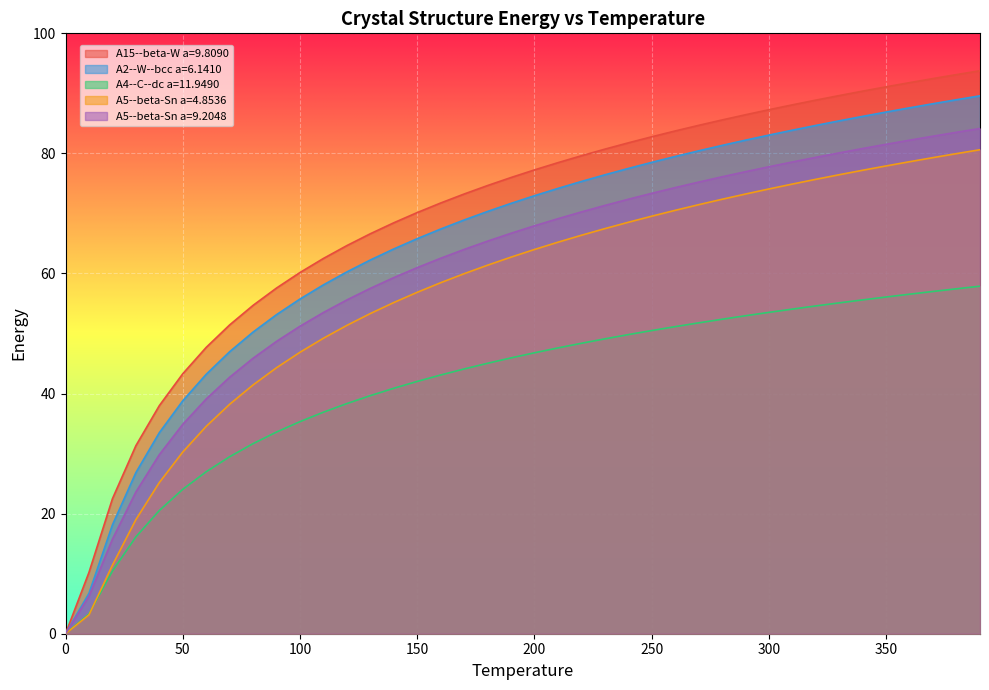

What is the label of the 34th point from the right?

60.0